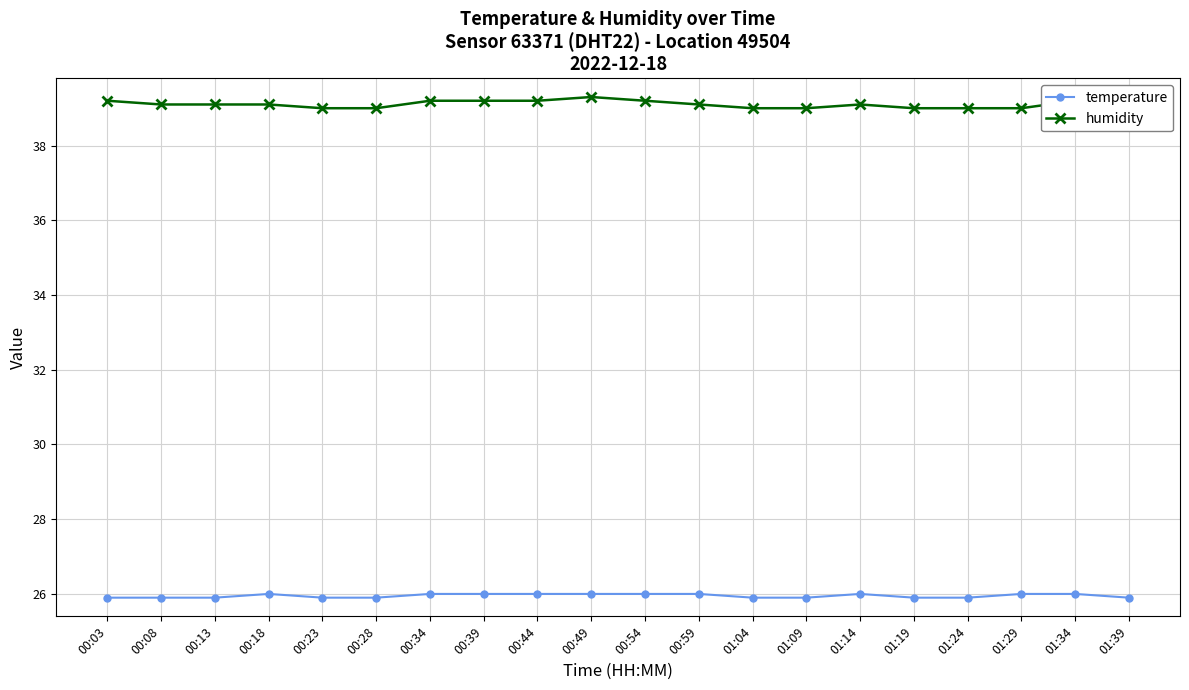

True or false: temperature and humidity cross at least once.

False